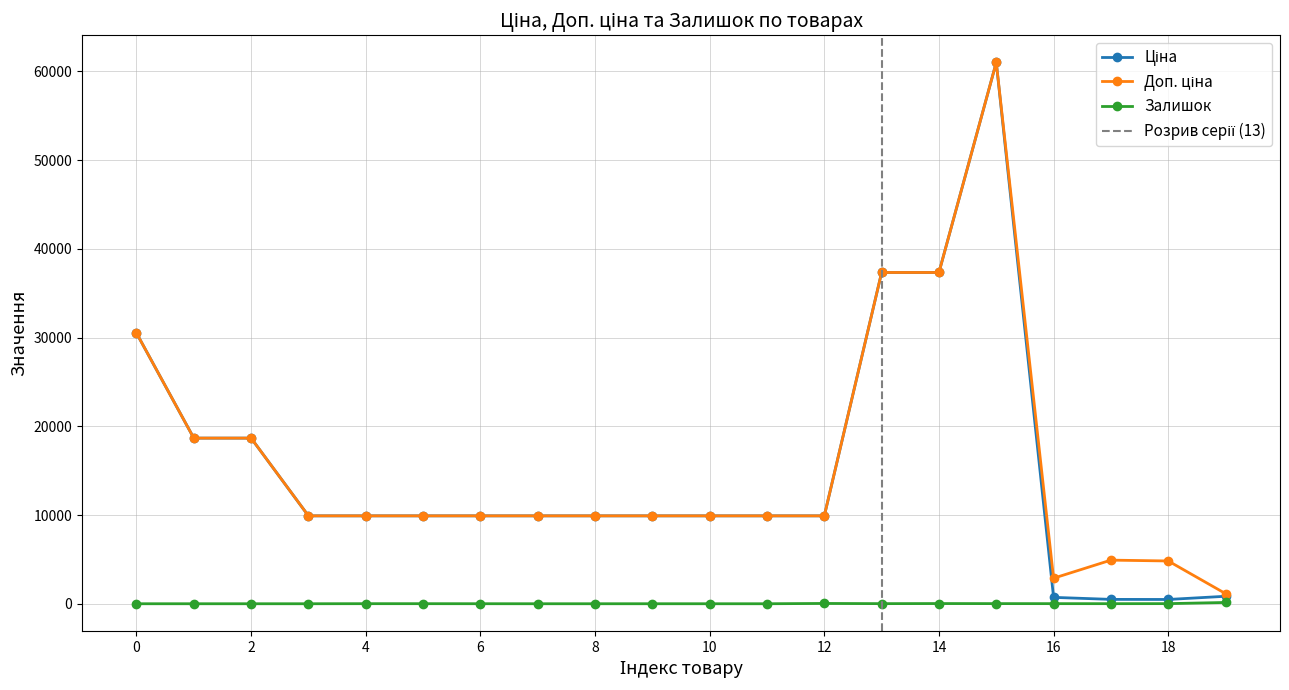

True or false: Залишок has more than 0 points higher than both neighbors.

True